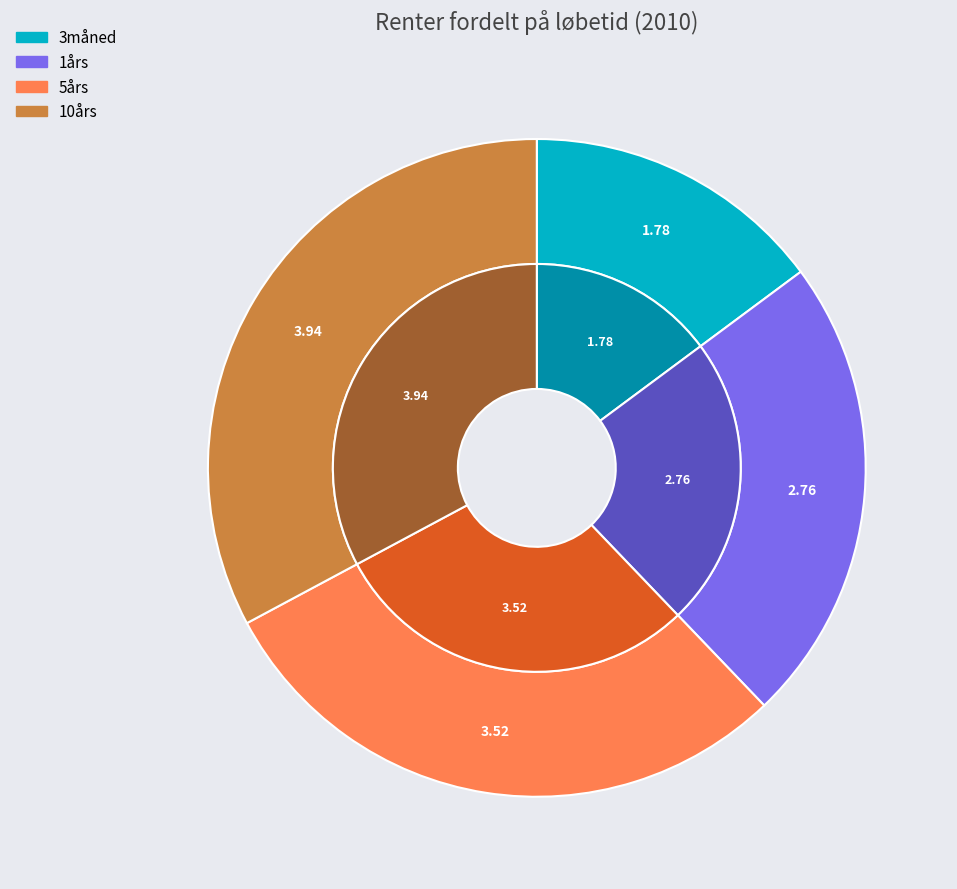

Is there a majority slice in this chart?

No